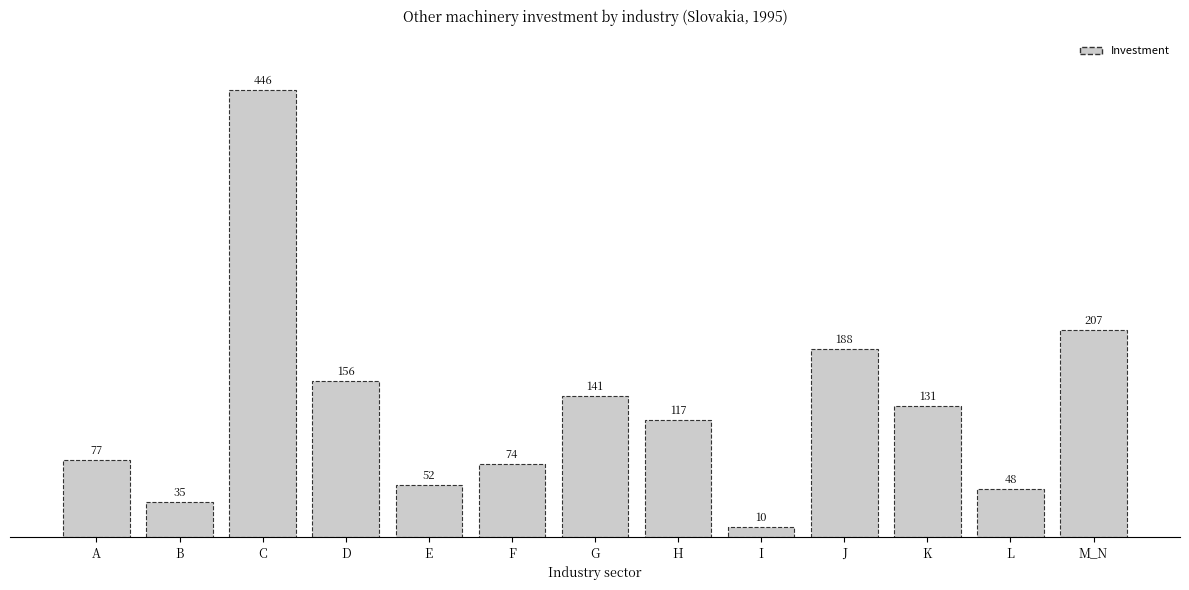

What is the smallest value displayed?

9.9